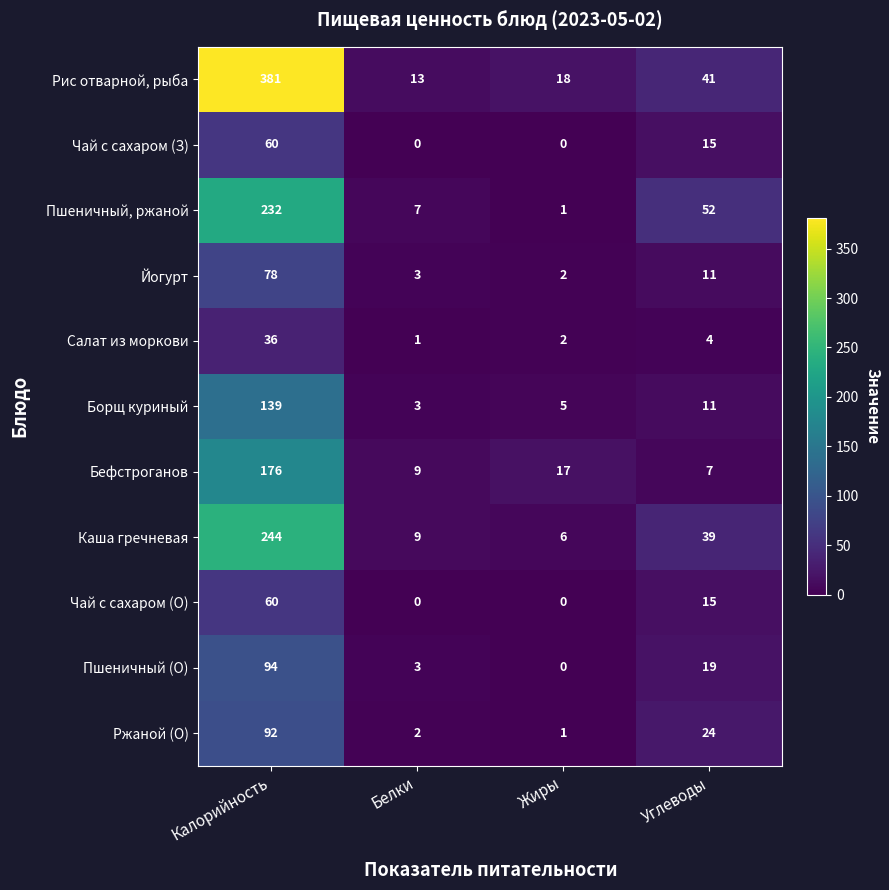

What is the greatest value displayed?

381